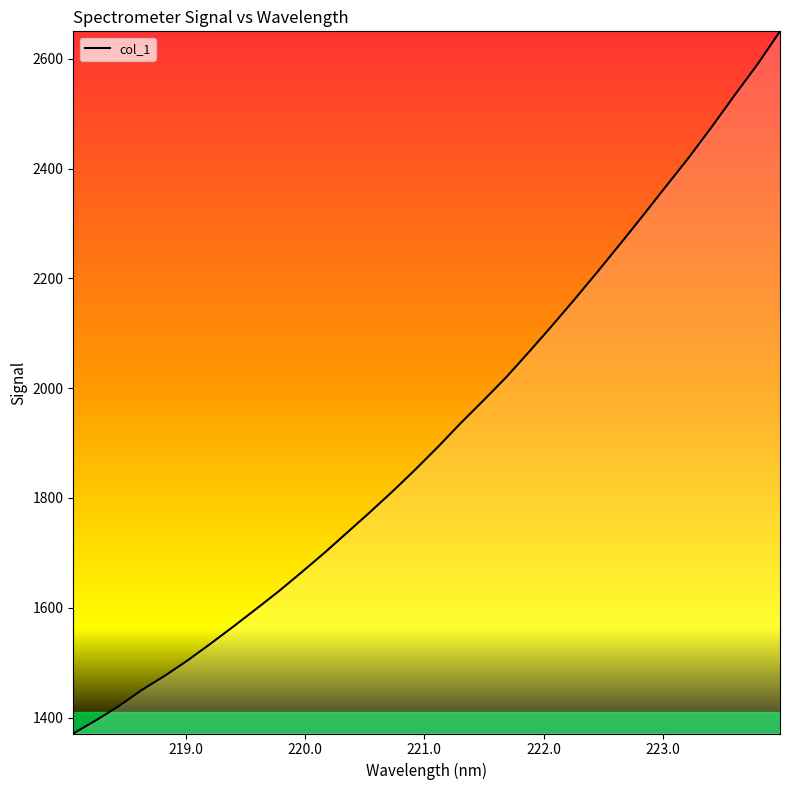

What is the minimum value shown in the chart?

1370.9